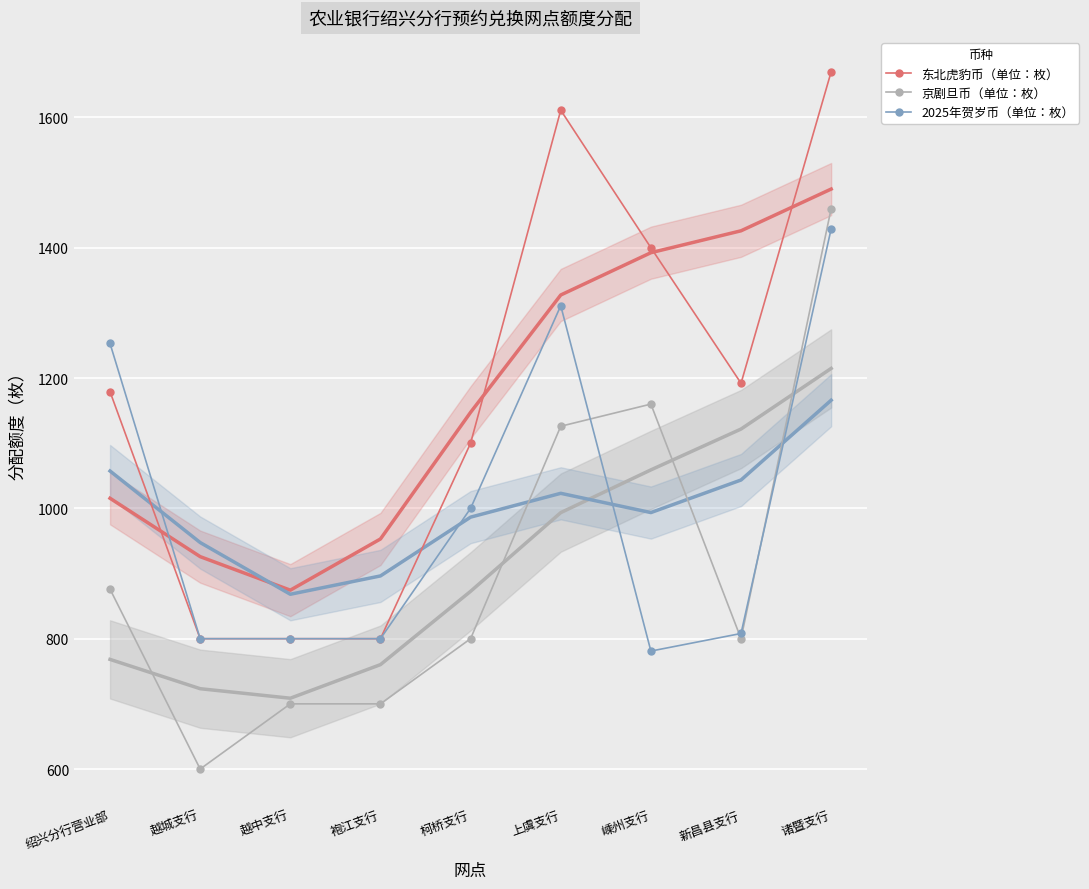

What is the spread (max minus min) of values at 越中支行?

100